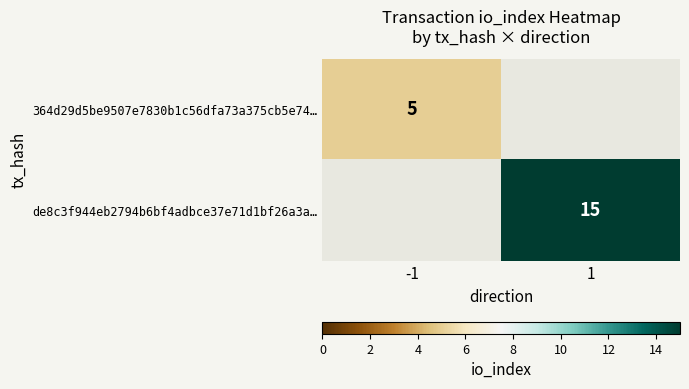

At how many categories does at least one series exceed 7?

1